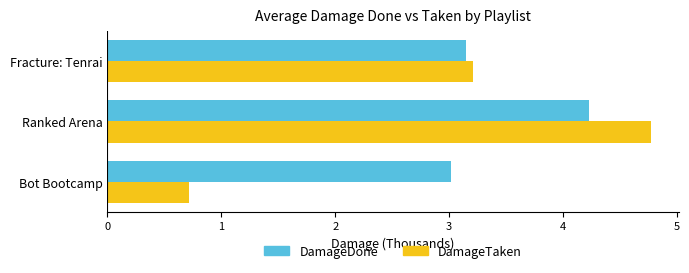

Rank the categories by DamageDone value from highest to lowest.

Ranked Arena, Fracture: Tenrai, Bot Bootcamp